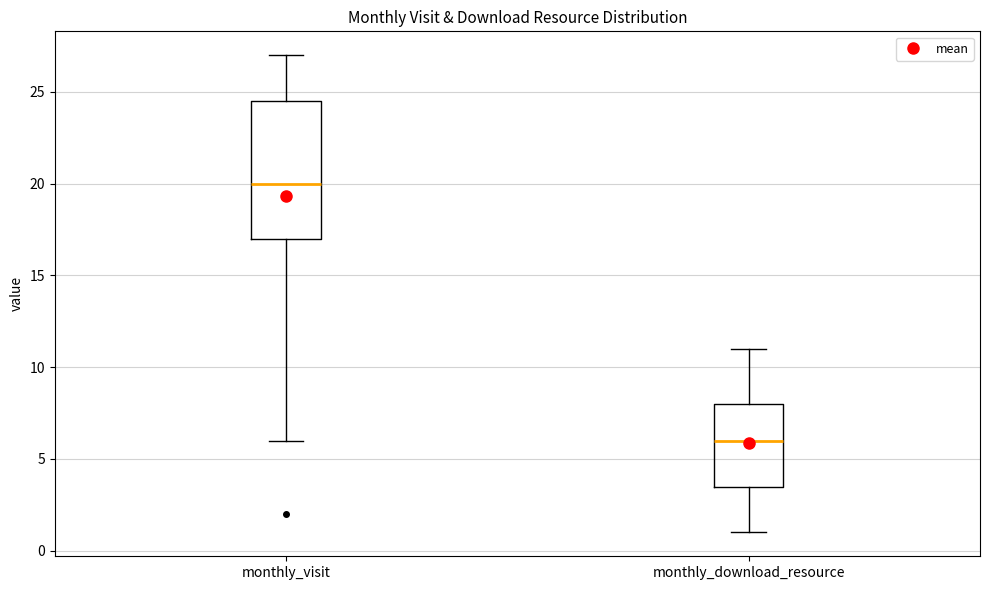

Reading left to right, transcribe this box plot: for each box, give where its median line is, the range the box spans, and where its two whiskers end, as read against the y-axis. The values are not printed on the chart, so give them approximately, as read against the axis.

monthly_visit: median 20.0, box 17.0 to 24.5, whiskers 6.0 to 27.0
monthly_download_resource: median 6.0, box 3.5 to 8.0, whiskers 1.0 to 11.0